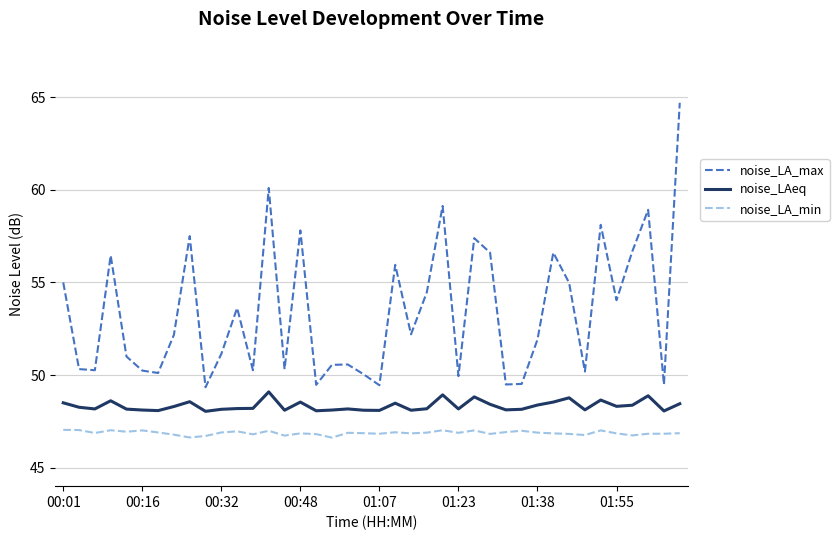

What is the maximum value shown in the chart?

64.7